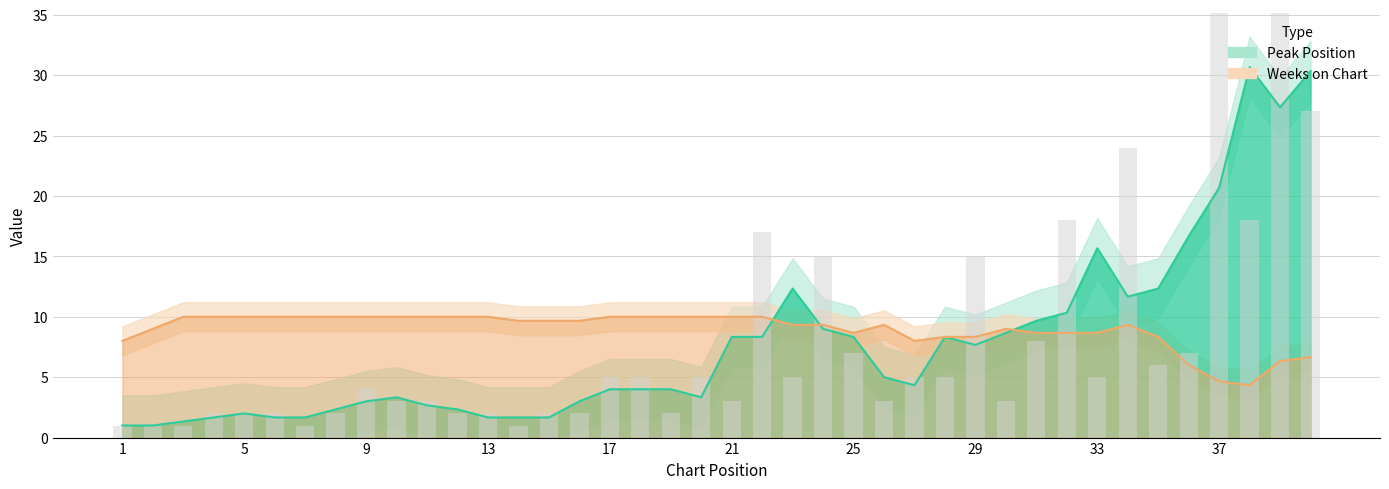

What is the sum of the values at 21 and 27?

8